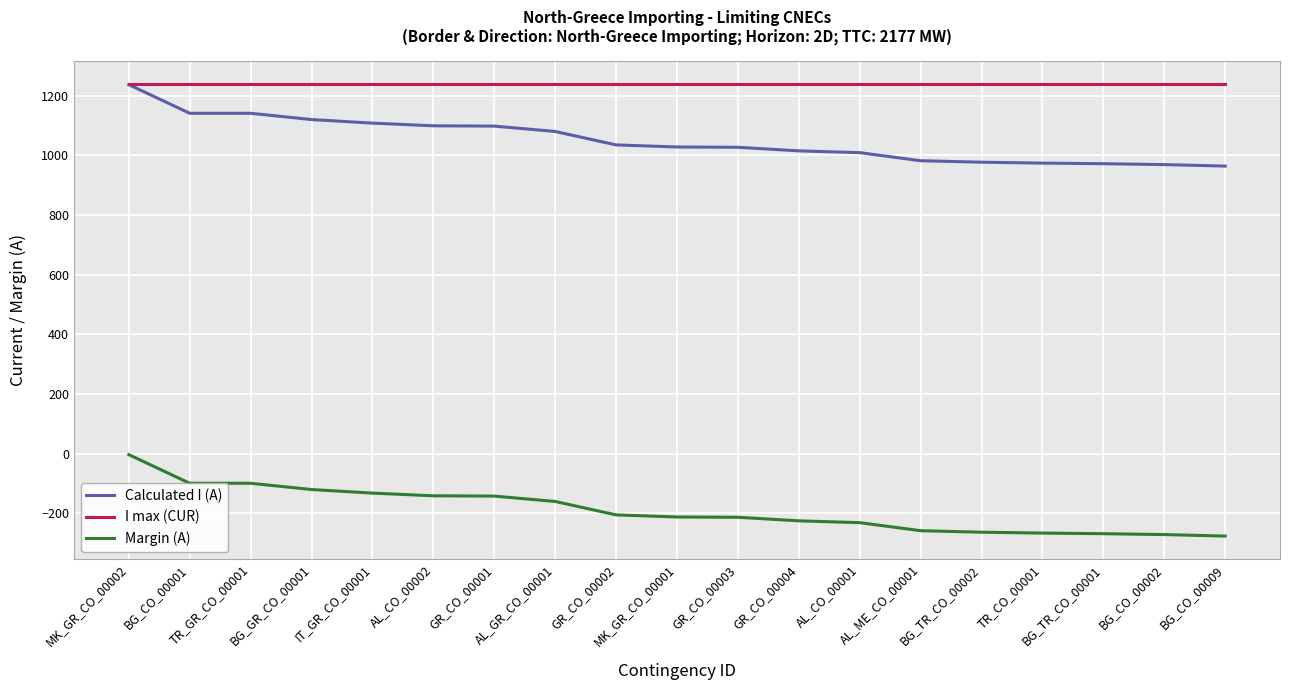

What is the sum of the I max (CUR) values at BG_CO_00001 and TR_GR_CO_00001?

2480